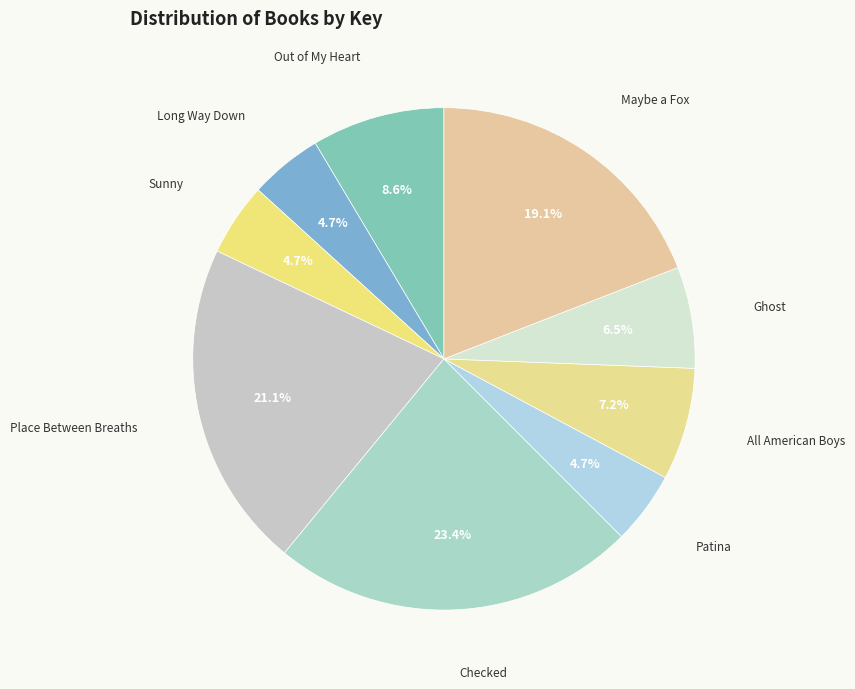

To the nearest percent, what is the difference between the largest and smallest slice percentages?

19%